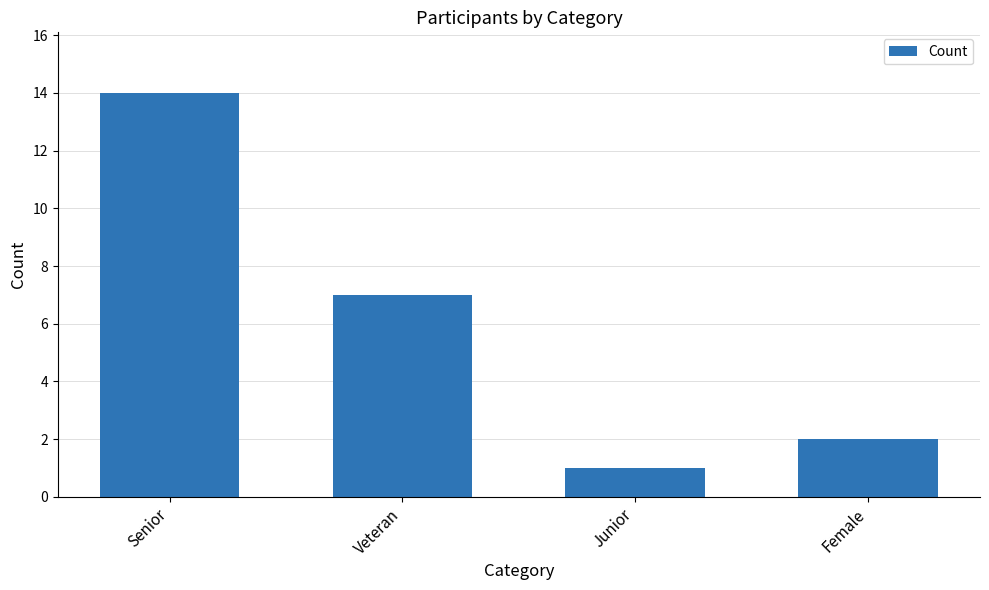

List the labels in order of value, largest first.

Senior, Veteran, Female, Junior